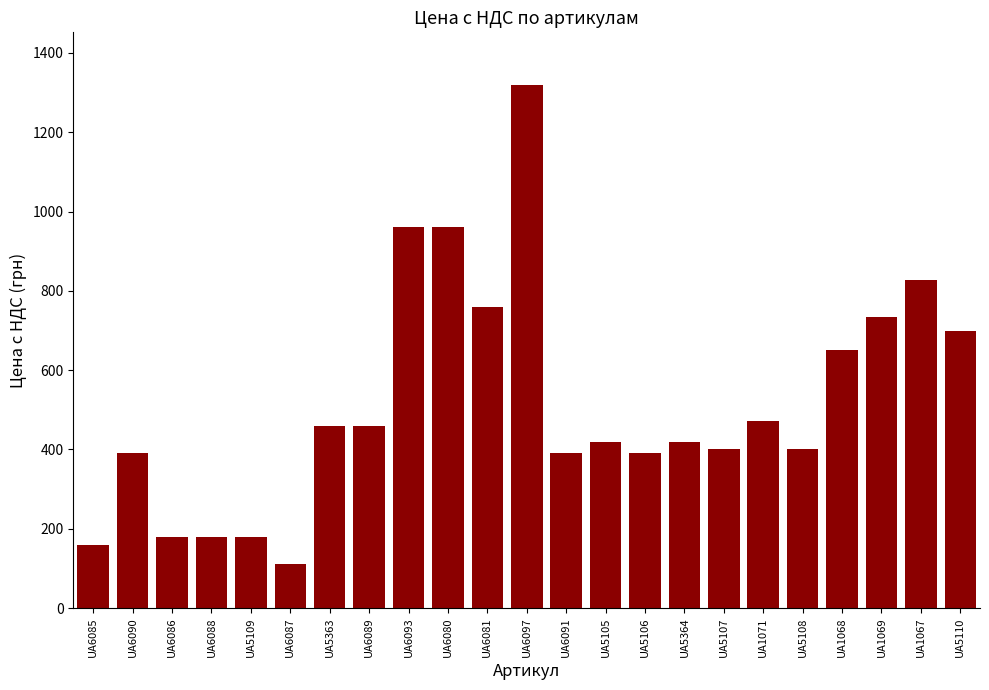

What is the label of the 23rd bar from the left?

UA5110